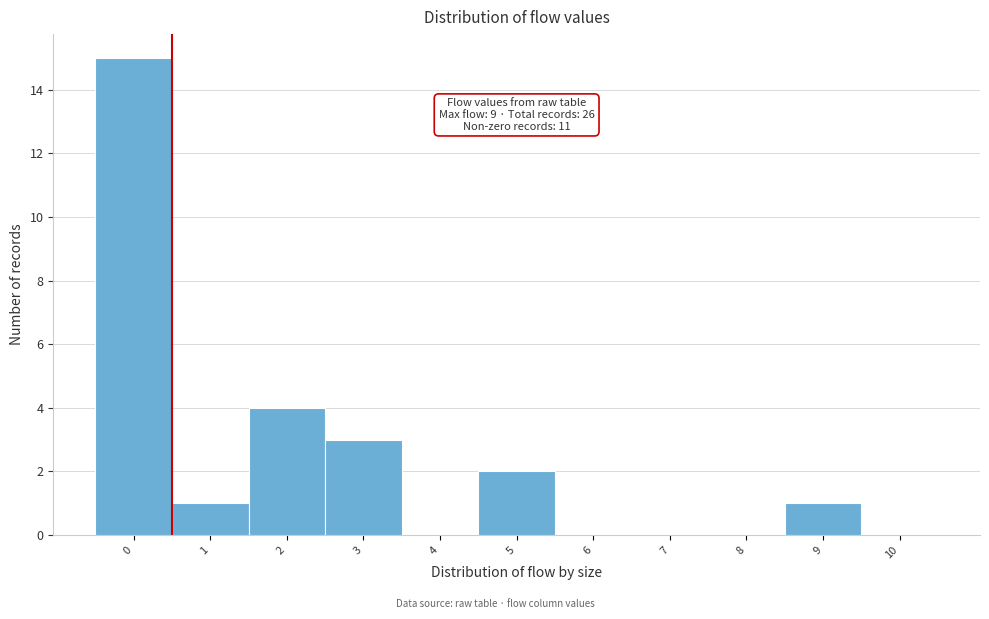

Which range on the x-axis has the tallest bar?

-0.5 to 0.5